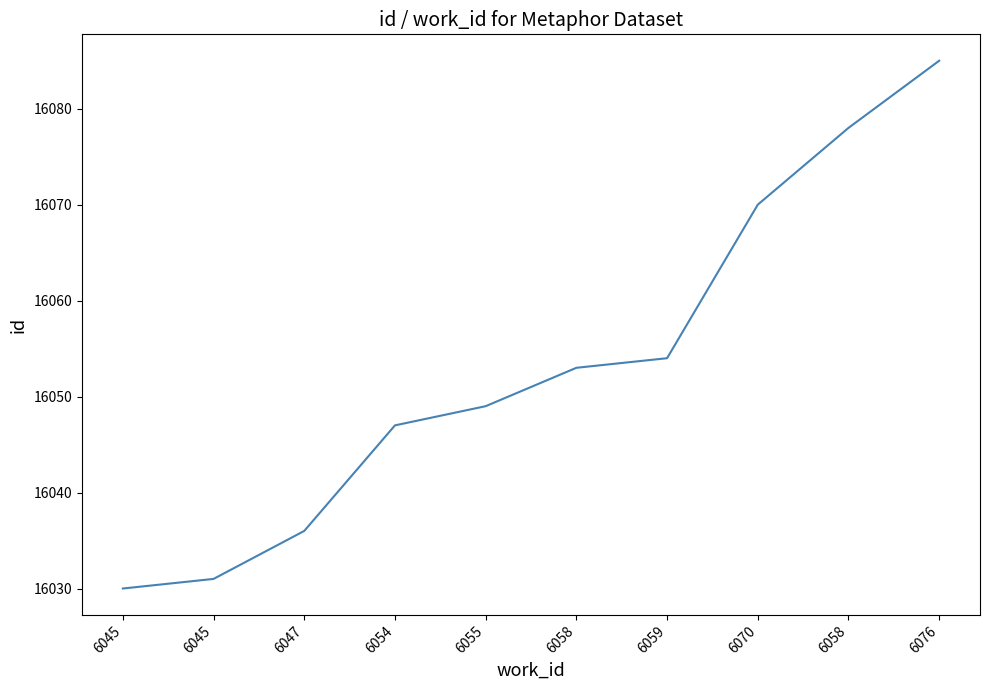

The chart shows a value of 16085 at 6076. True or false?

True